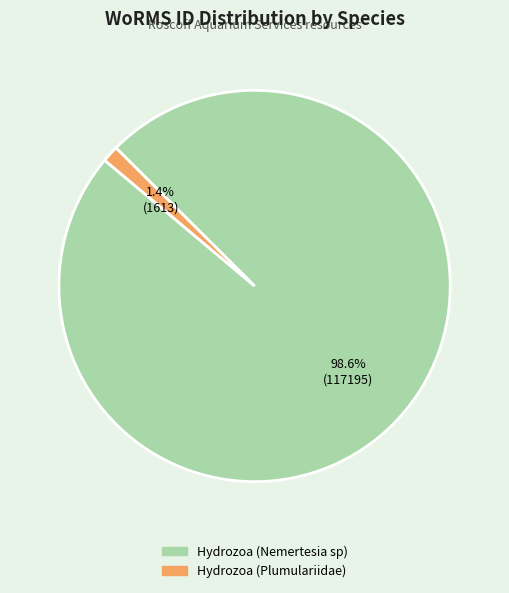

To the nearest percent, what is the difference between the Hydrozoa (Nemertesia sp) and Hydrozoa (Plumulariidae) slice percentages?

97%